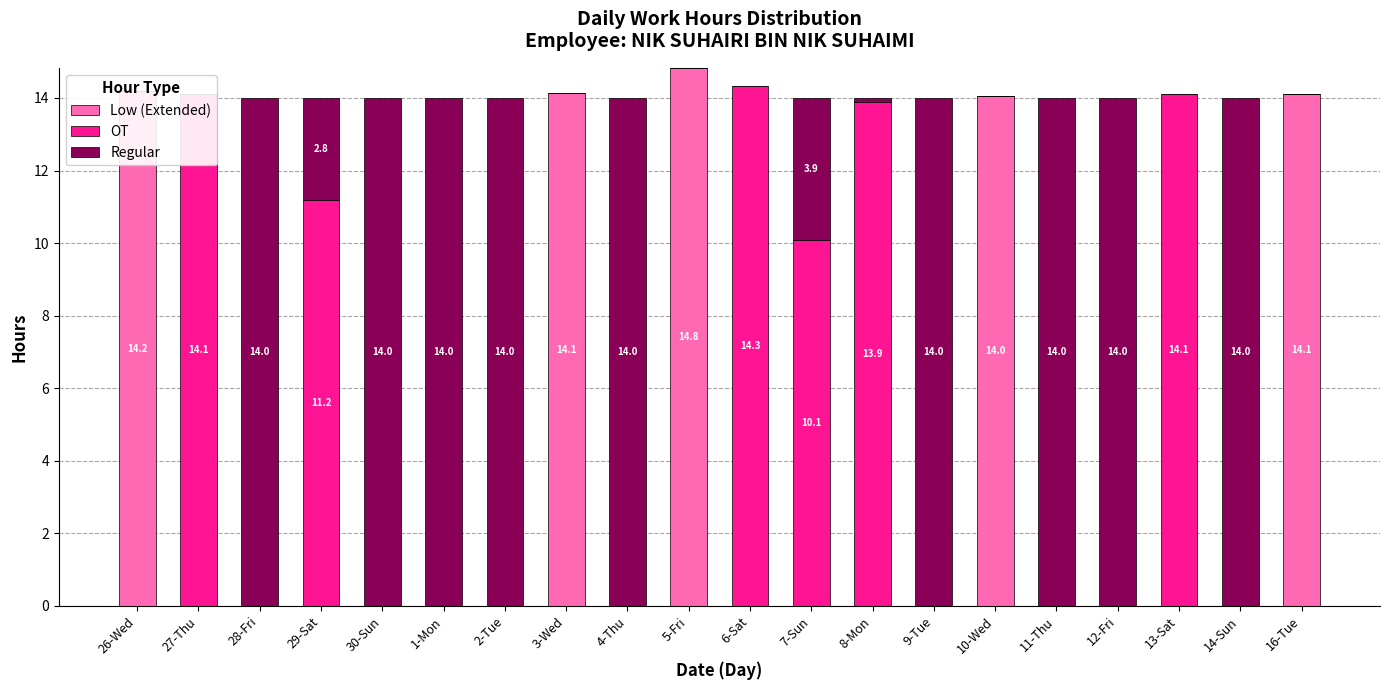

At which category is the sum across all series the highest?

5-Fri